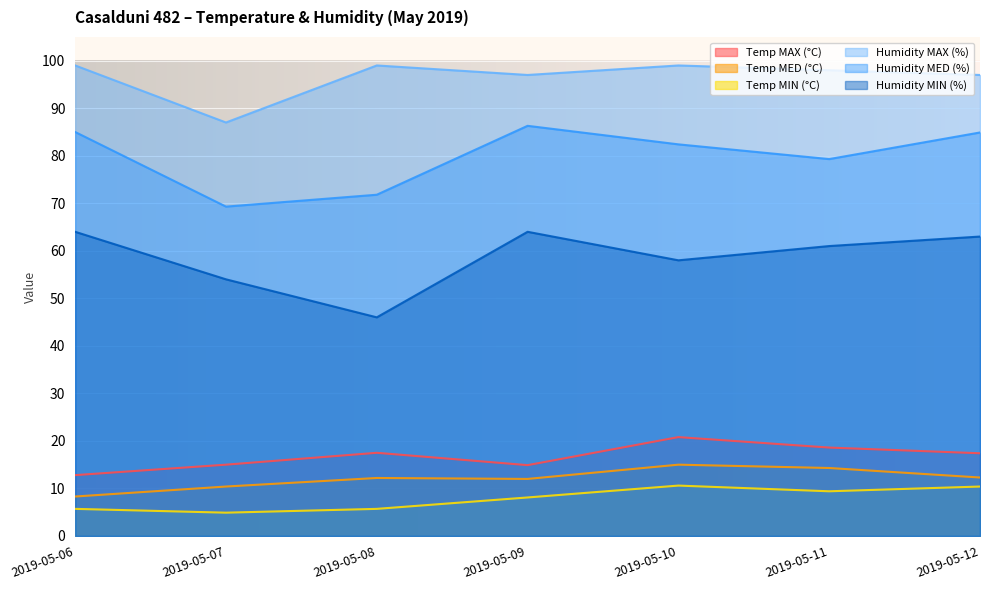

What is the value of the Temp MIN (°C) point at the 4th from the left?

8.1